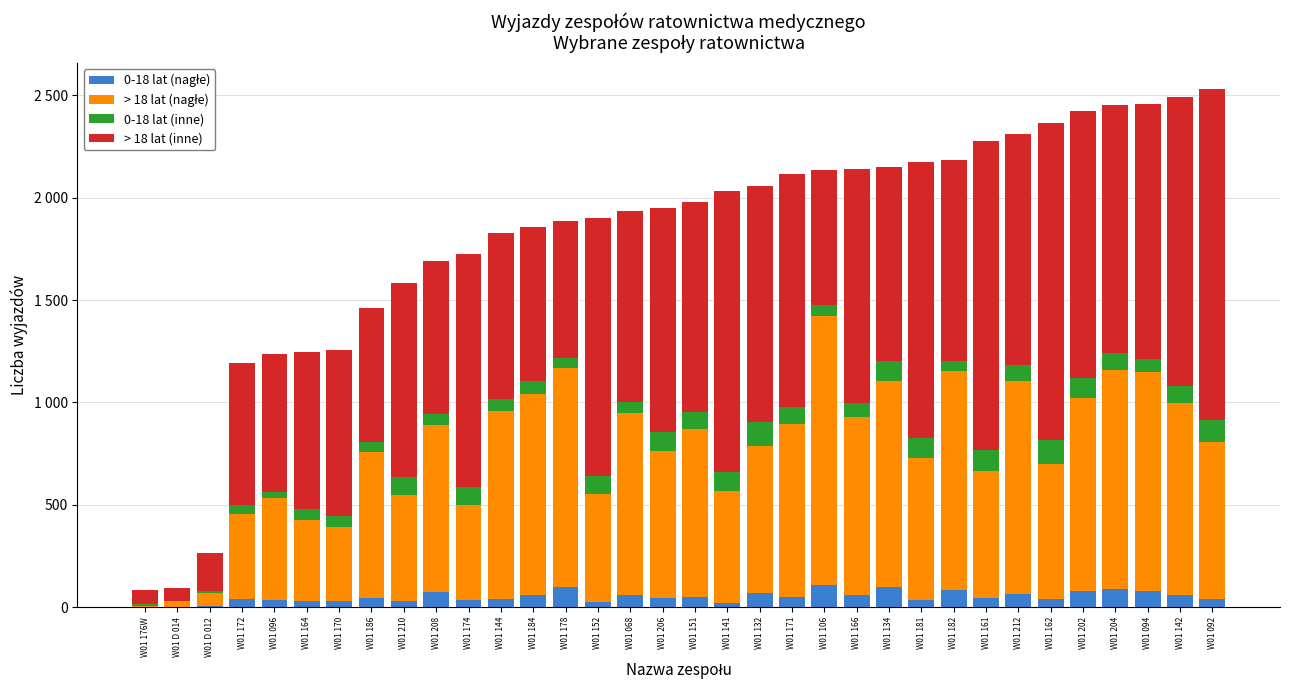

Are the bars horizontal?

No